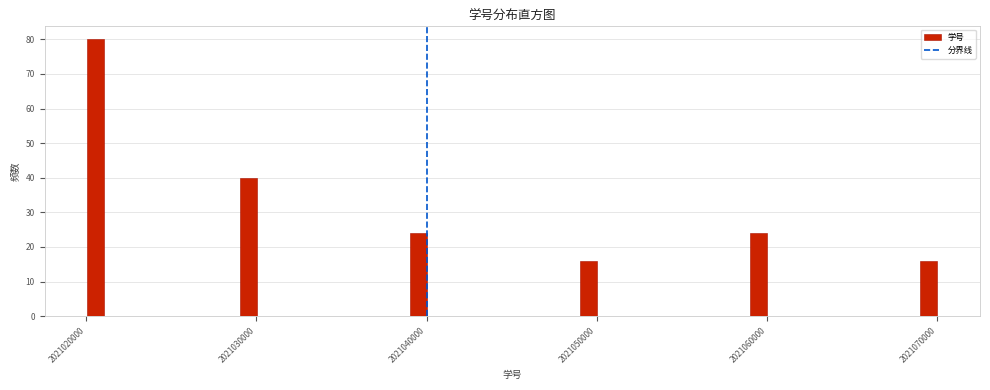

Around what value on the x-axis is the tallest bar? Give the approximate position of its centre, as read against the axis.

2021021000